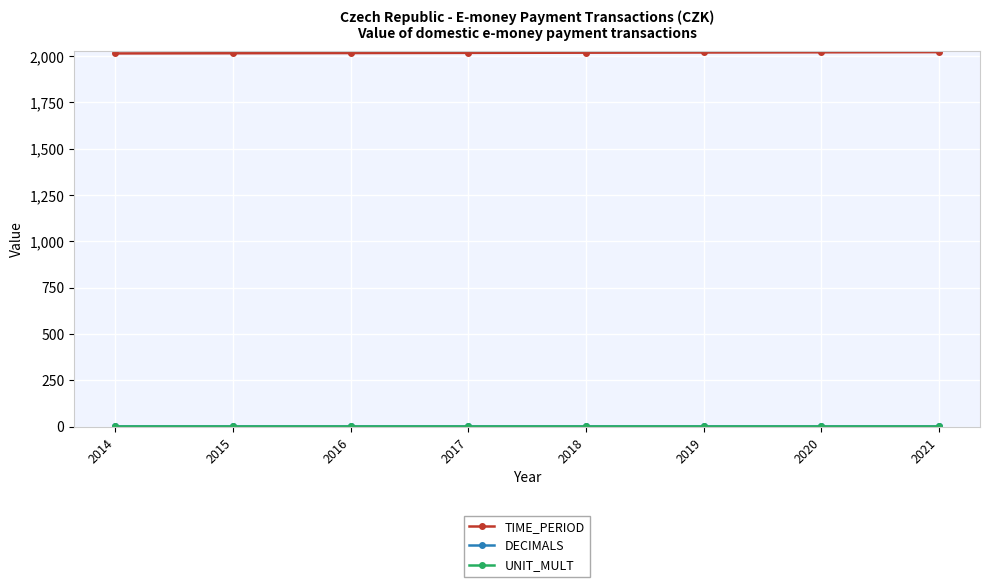

Which series has the largest total across all categories?

TIME_PERIOD